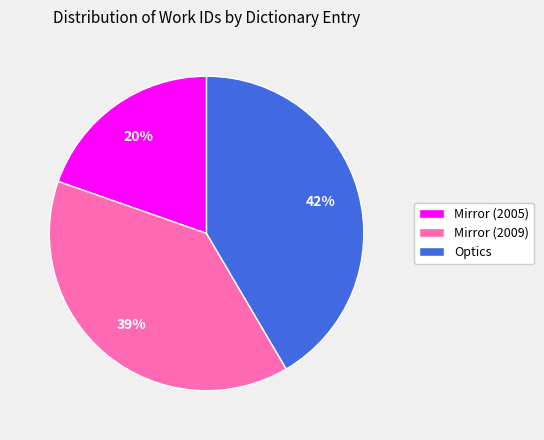

Combined, do Optics and Mirror (2005) account for over 50%?

Yes